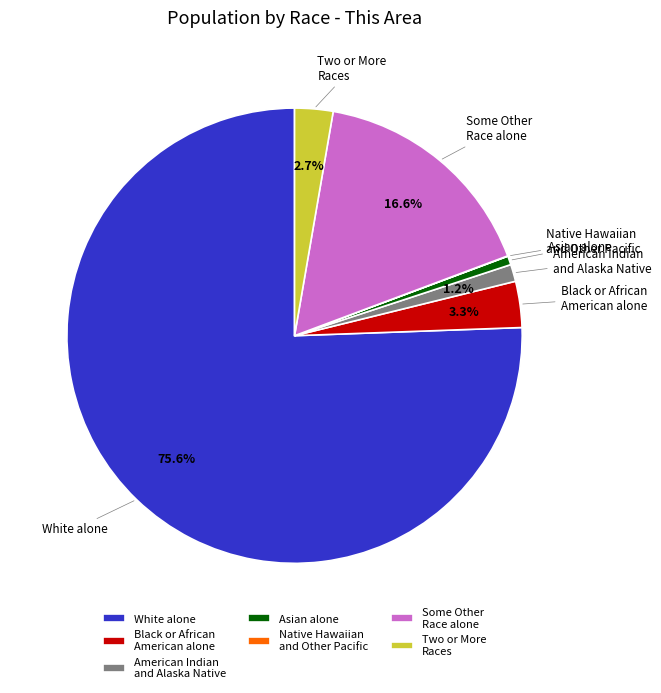

Is it true that Some Other Race alone is 17% of the pie?

True